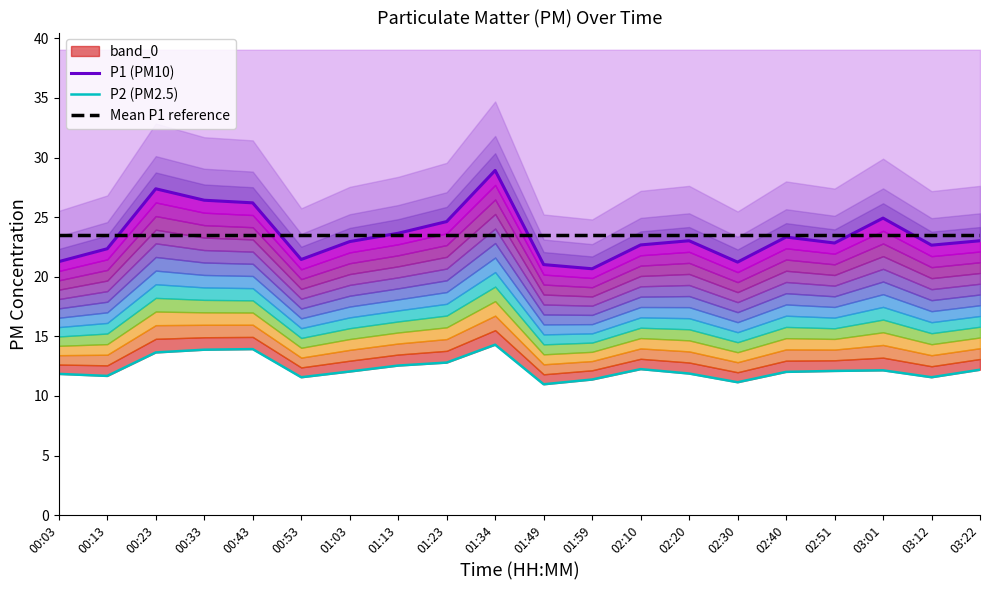

Which category has the highest value in the P2 (PM2.5) series?

01:34